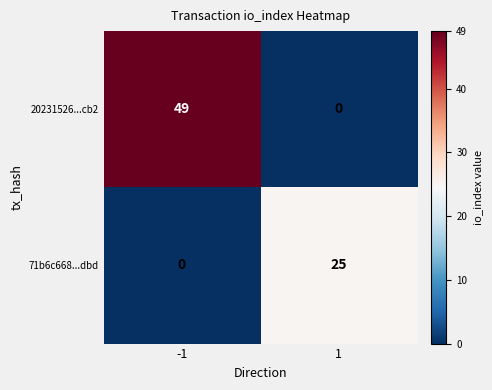

Reading left to right, list all the values displayed in this chart.

20231526...cb2: -1=49	1=0
71b6c668...dbd: -1=0	1=25